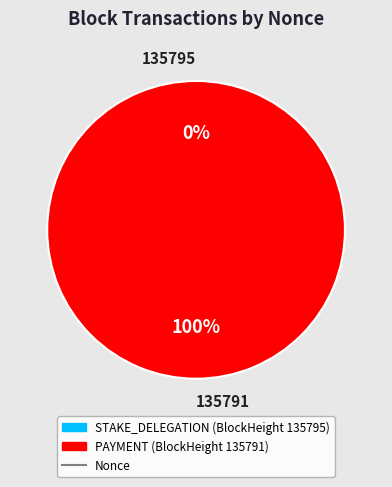

What percentage is the 135791 slice, to the nearest percent?

100%